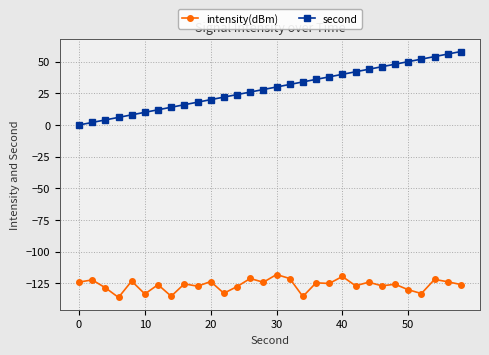

Rank the series by their average value, from lowest to highest.

intensity(dBm), second